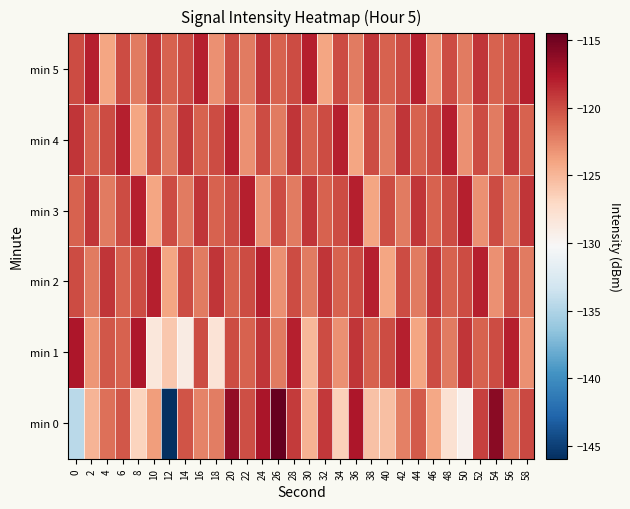

How many distinct data groups are displayed?

6